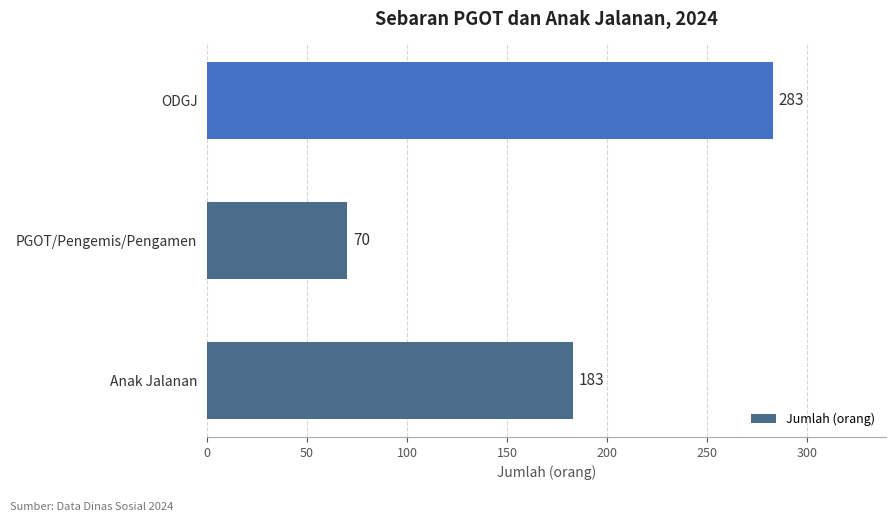

Count the values in the range 70 to 283.

3